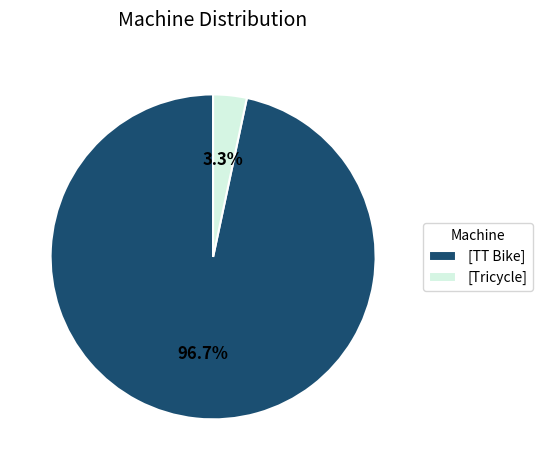

Which slice is the smallest?

[Tricycle]